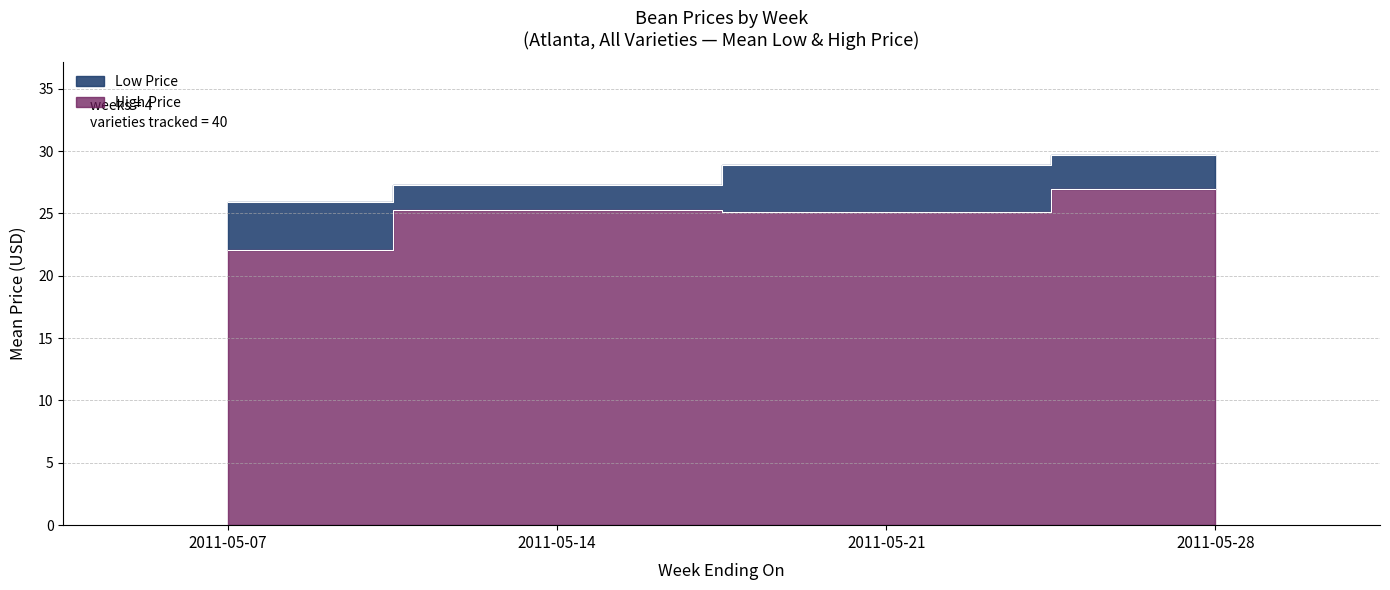

Which category has the highest value in the High Price series?

2011-05-28